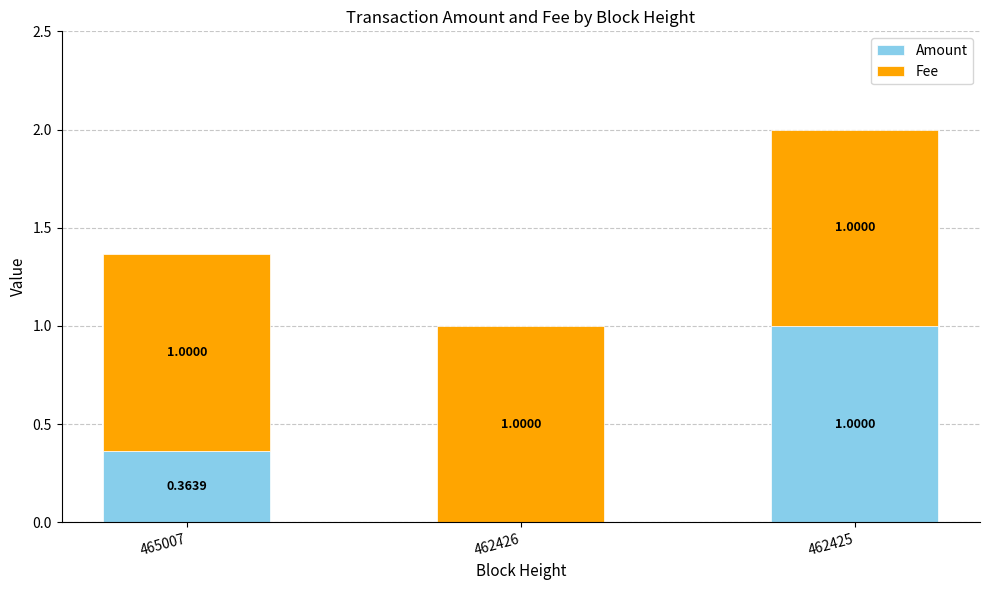

At which category is the sum across all series the highest?

462425